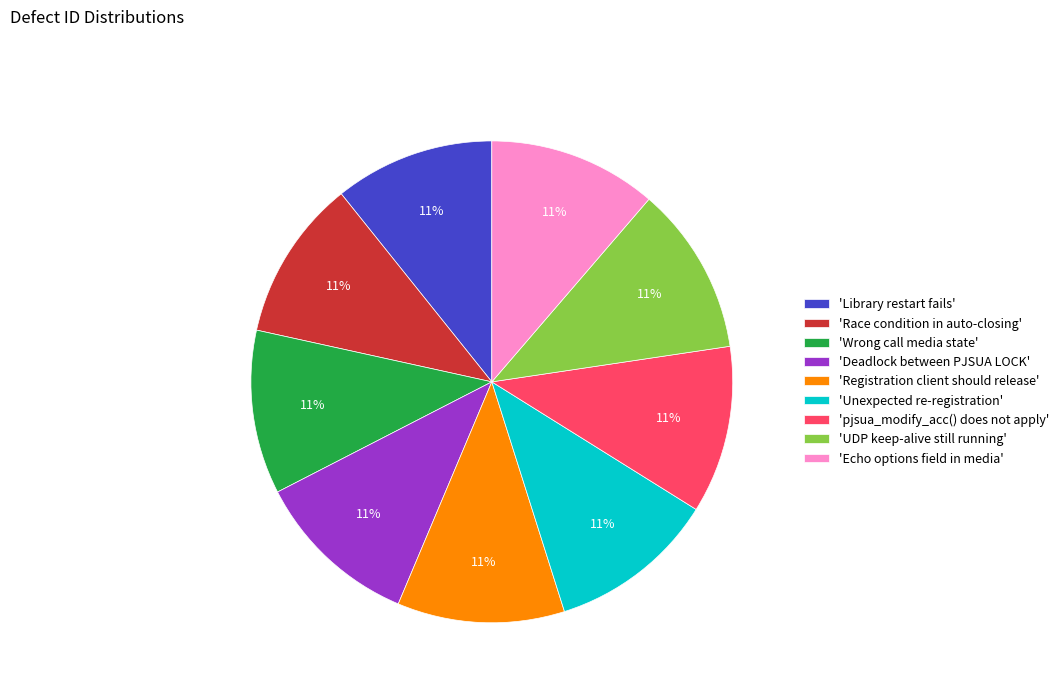

Does any single category account for the majority?

No